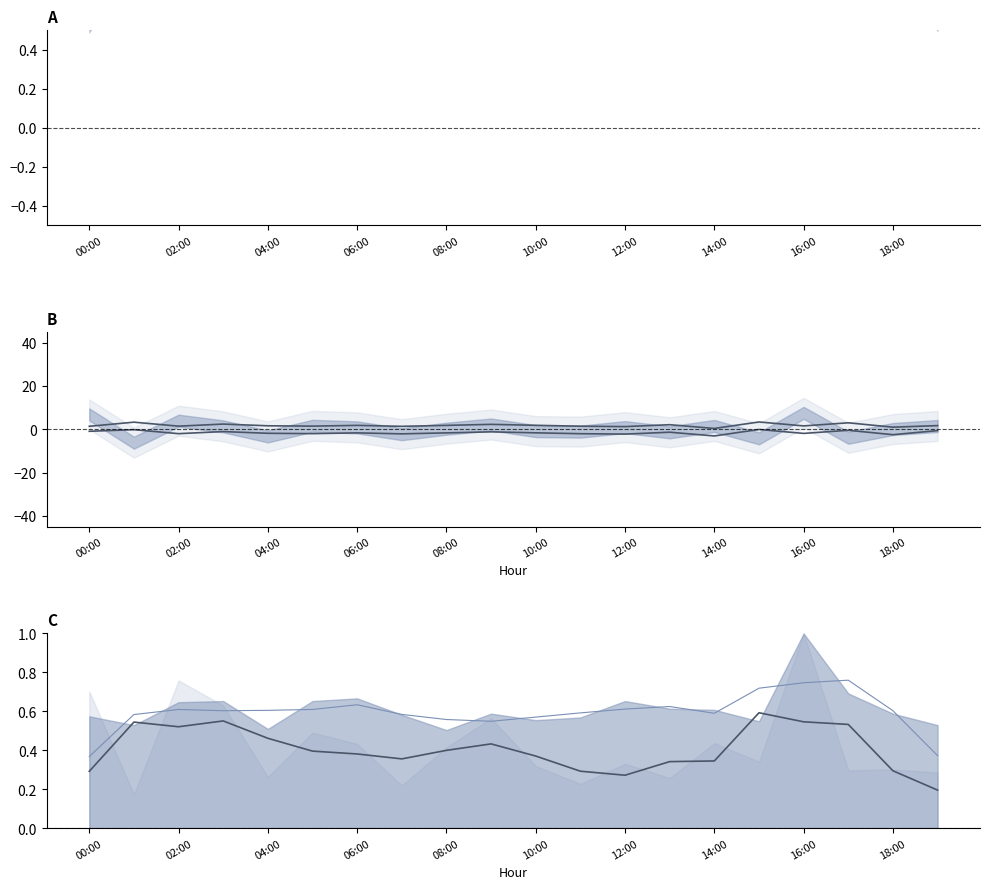

What is the label of the 16th point from the left?

15